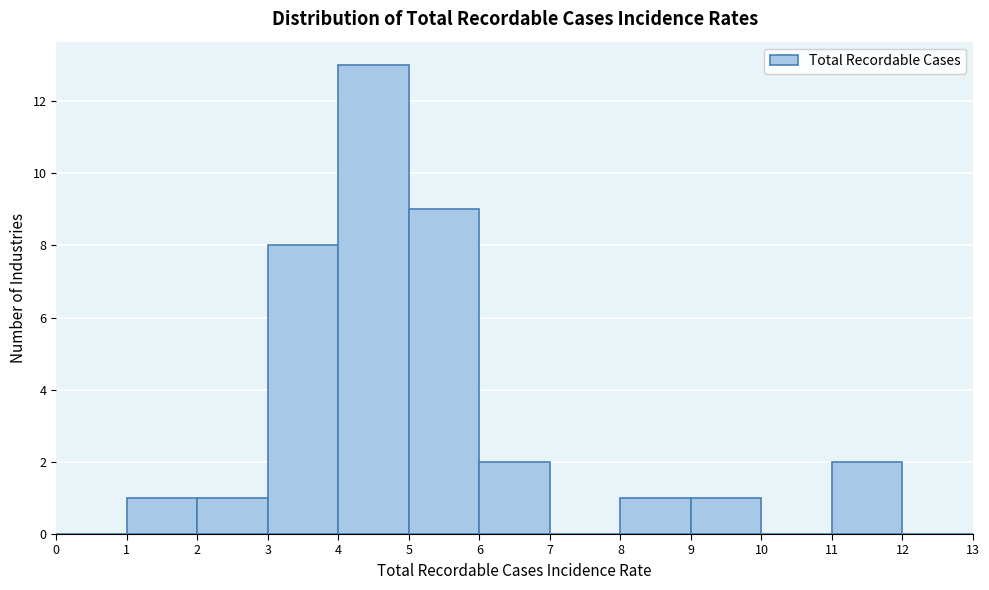

Reading left to right, list every bar in this chart as the range it spans on the x-axis followed by its height. The values are not printed on the chart, so give them approximately, as read against the axis.

0 to 1: 0
1 to 2: 1
2 to 3: 1
3 to 4: 8
4 to 5: 13
5 to 6: 9
6 to 7: 2
7 to 8: 0
8 to 9: 1
9 to 10: 1
10 to 11: 0
11 to 12: 2
12 to 13: 0